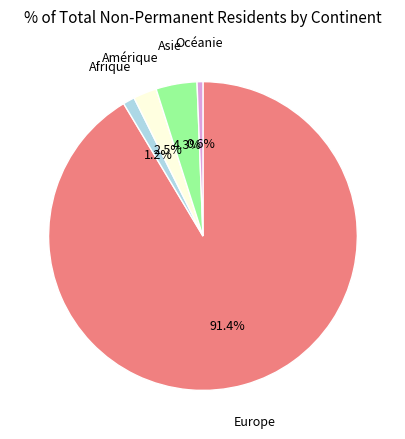

Does any single category account for the majority?

Yes